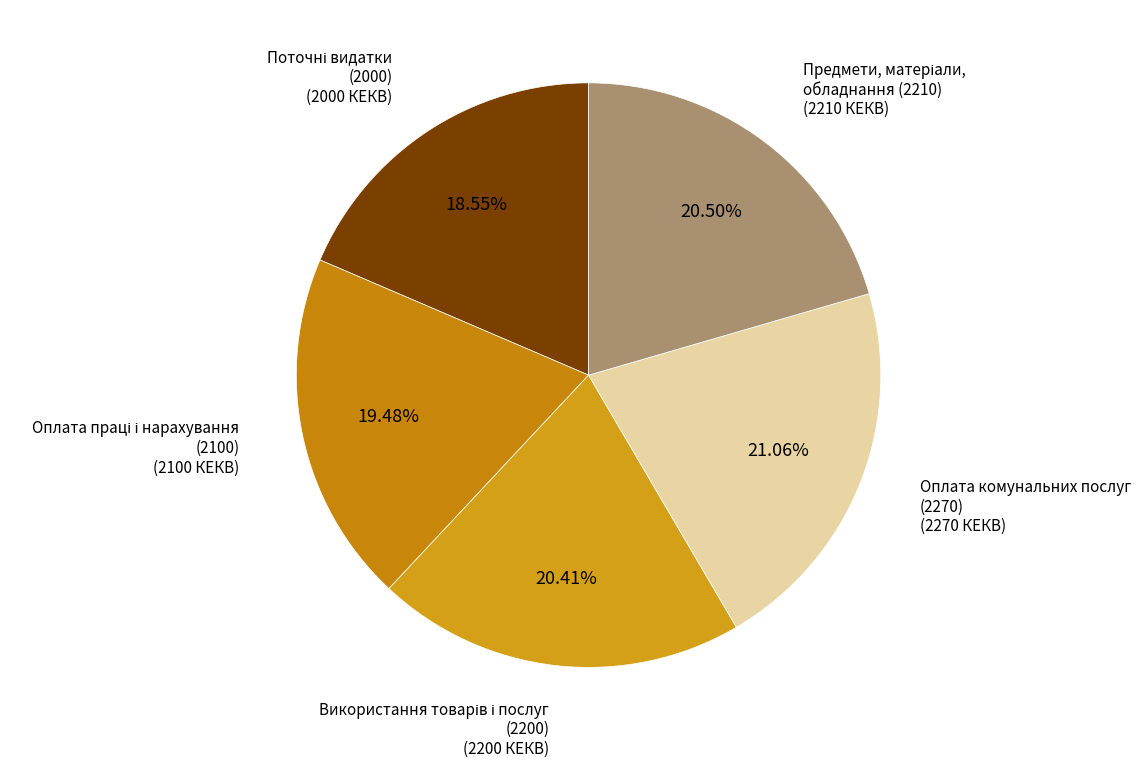

How many segments does this pie chart have?

5